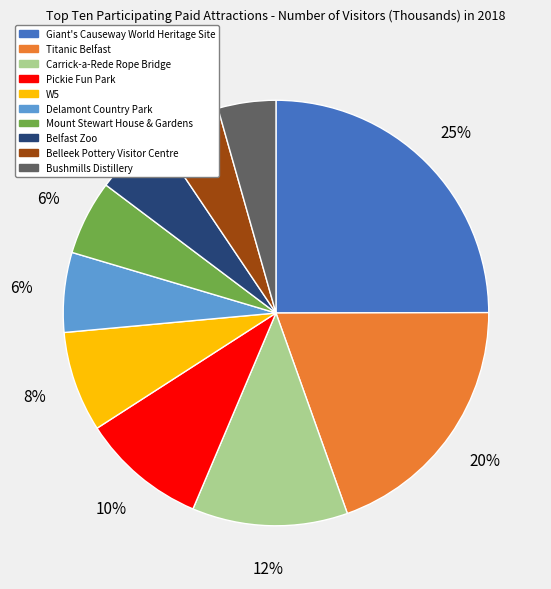

What percentage is the Belfast Zoo slice, to the nearest percent?

5%